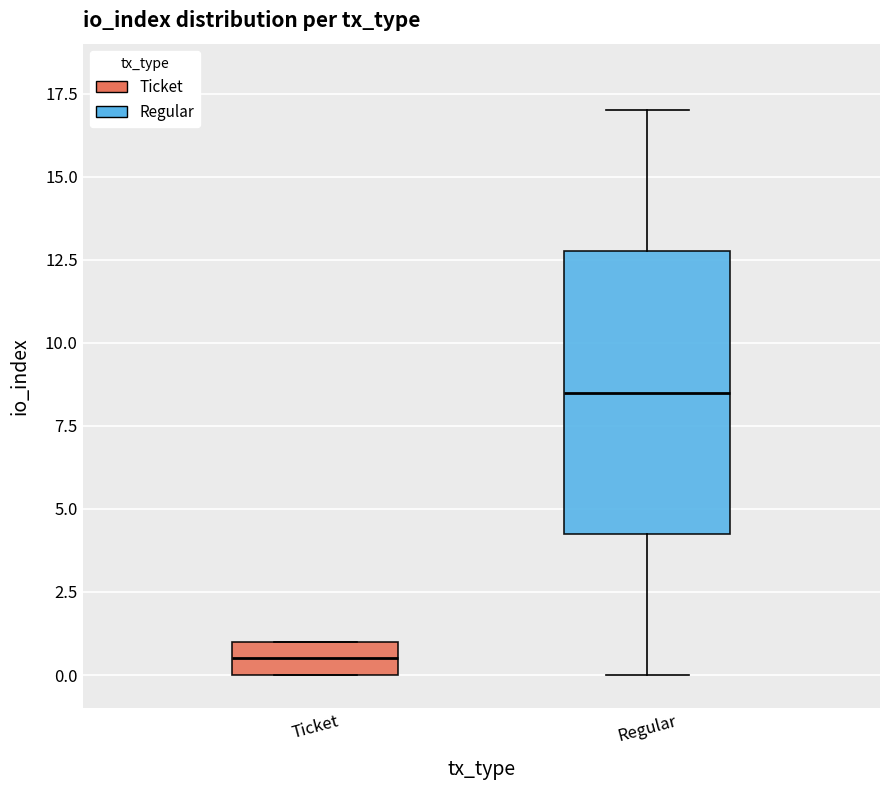

Comparing the boxes themselves (not the whiskers), which one is the tallest?

Regular